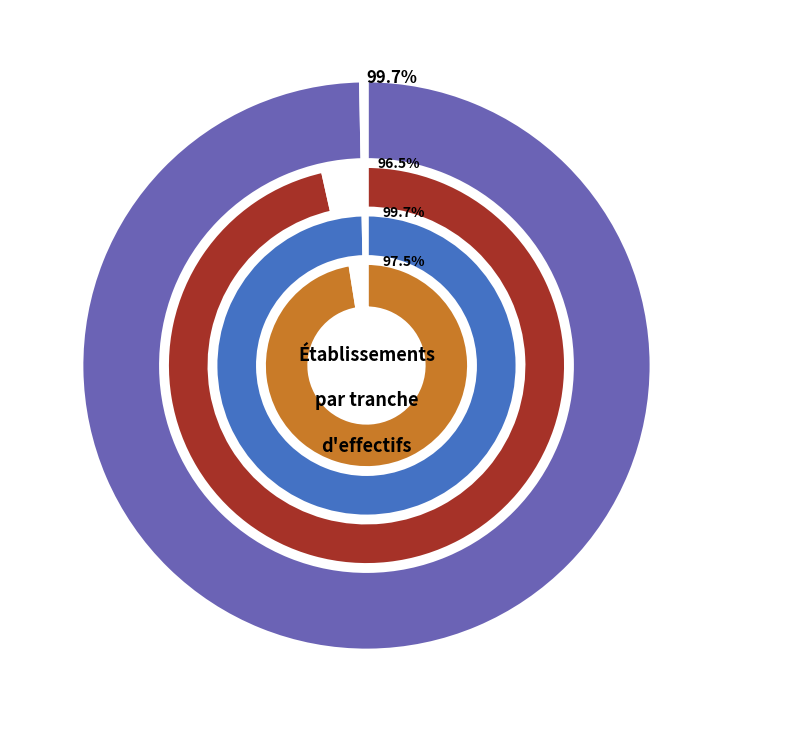

Which slice is the smallest?

00